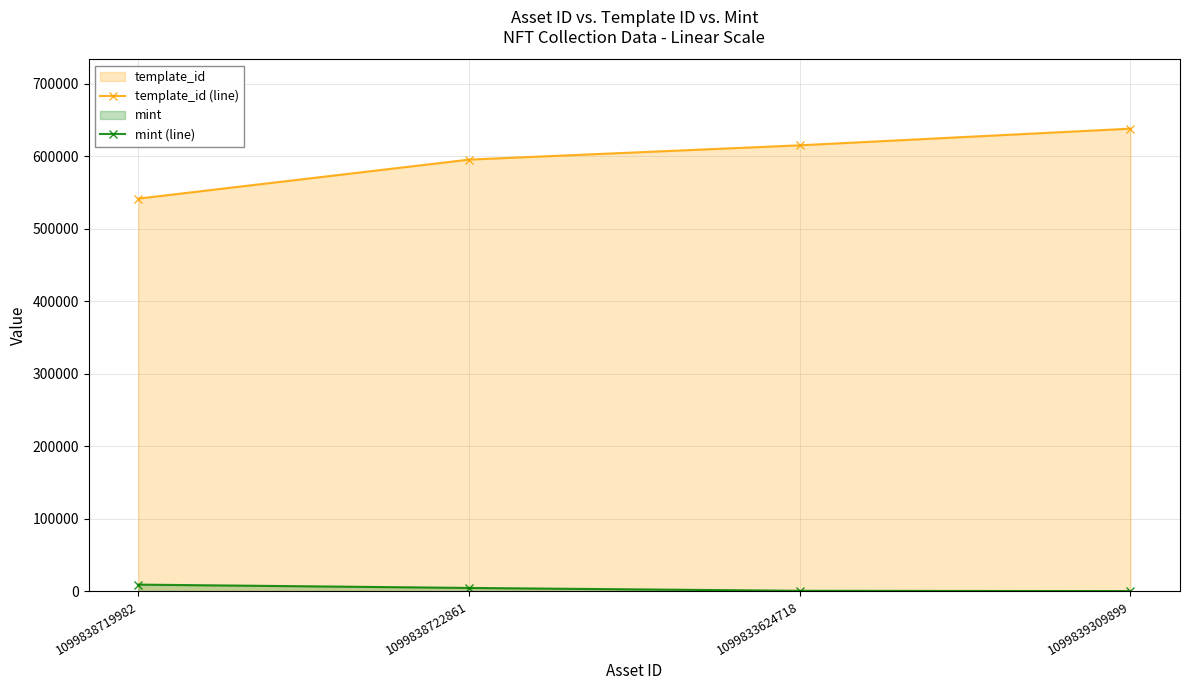

Where is mint (line) nearest to the value 4561?

1099838722861